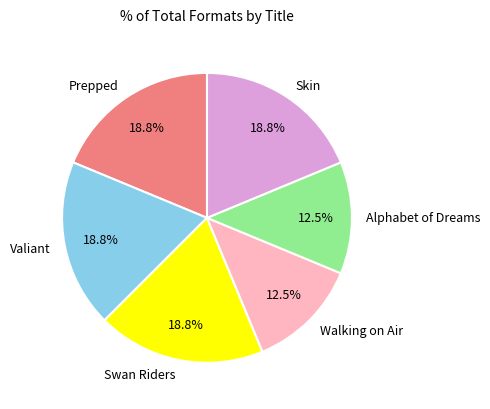

Approximately how many times larger is the value at Skin compared to Swan Riders?

1.0